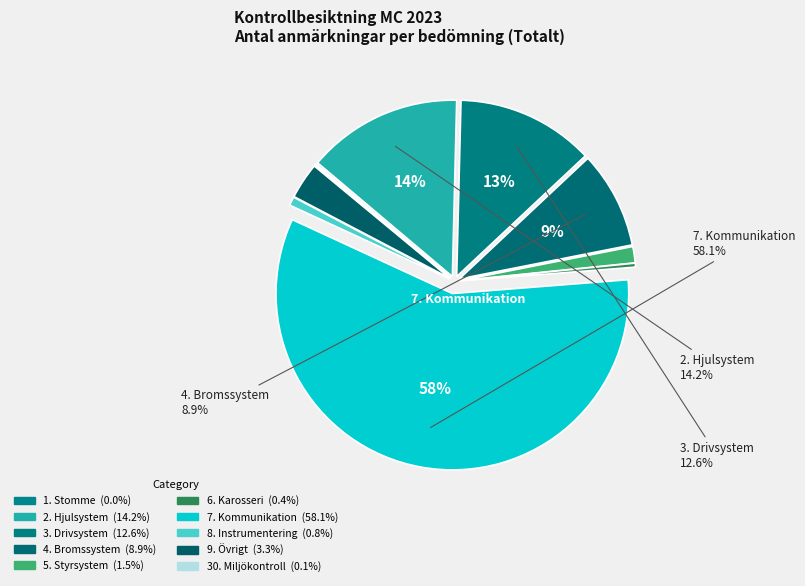

Is 5. Styrsystem the majority of the pie?

No